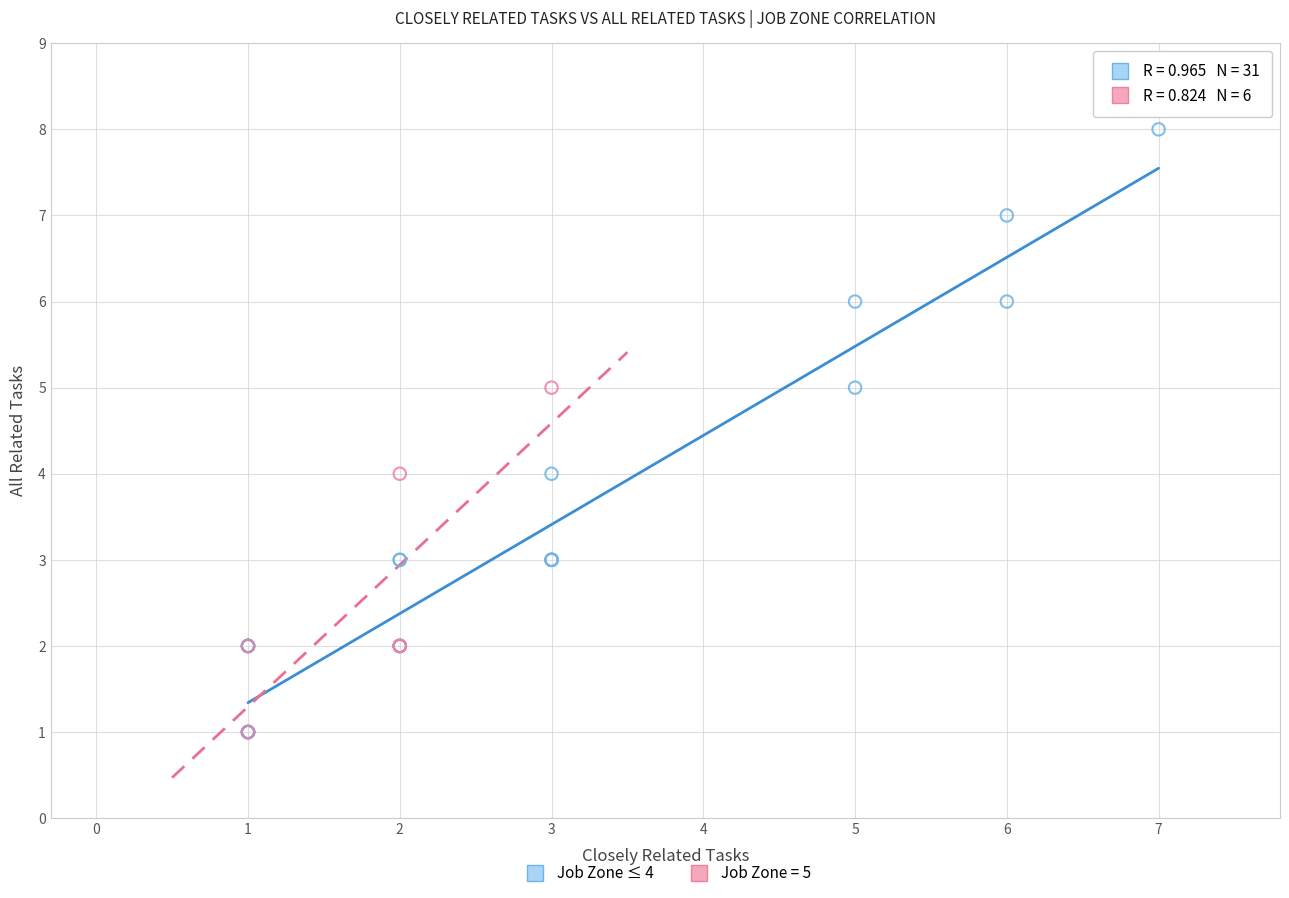

Which series has the largest Y range (max minus min)?

Job Zone ≤ 4